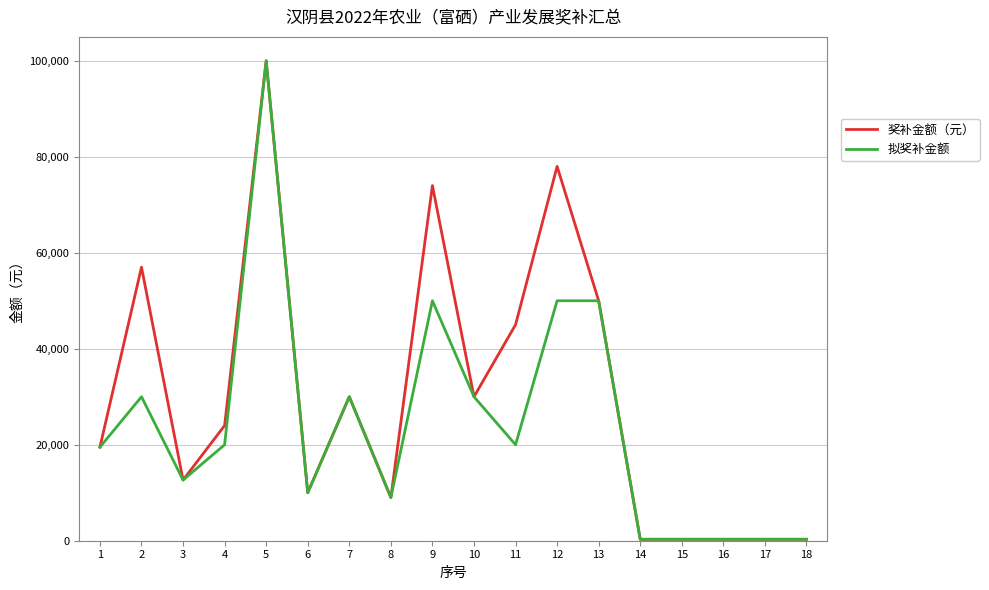

Reading left to right, list all the values displayed in this chart.

奖补金额（元）: 19500	57000	12650	24000	100000	10000	30000	9000	74000	30000	45000	78000	50000	300	300	300	300	300
拟奖补金额: 19500	30000	12650	20000	100000	10000	30000	9000	50000	30000	20000	50000	50000	300	300	300	300	300